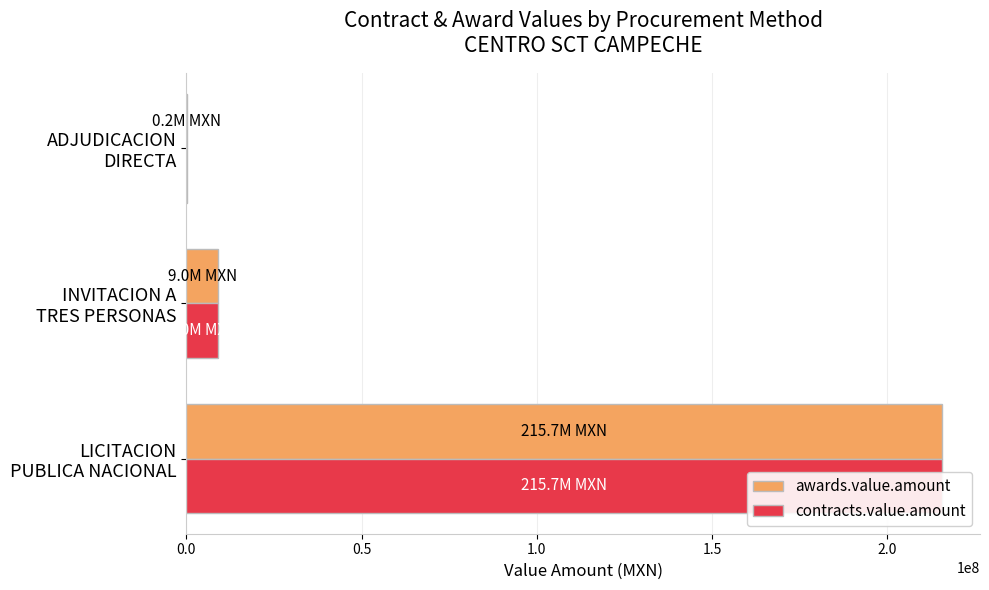

The awards.value.amount series shows 272762.5 at ADJUDICACION DIRECTA. True or false?

False